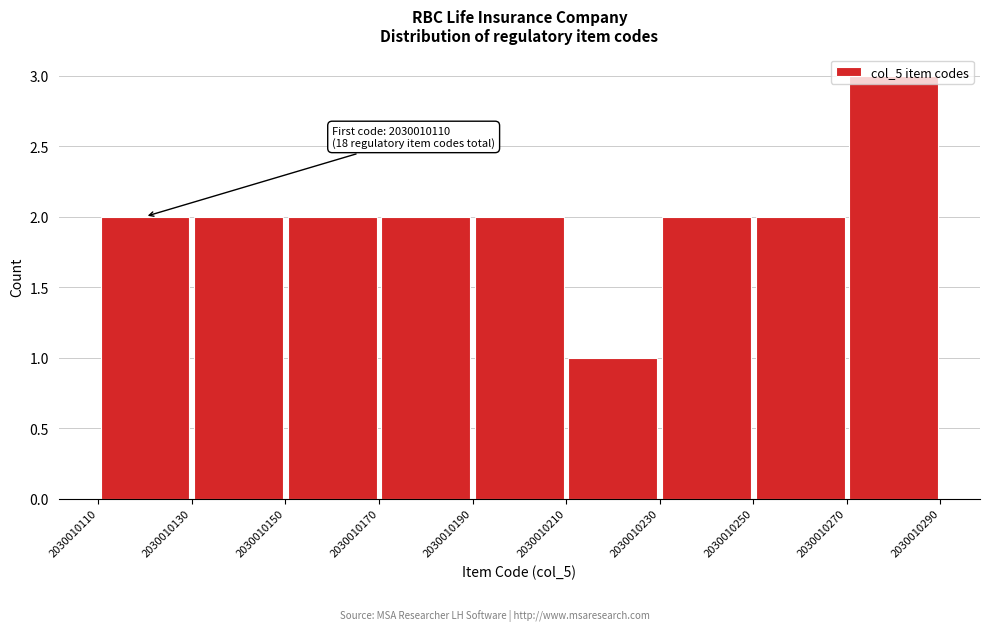

Which range on the x-axis has the tallest bar?

2030010270 to 2030010290